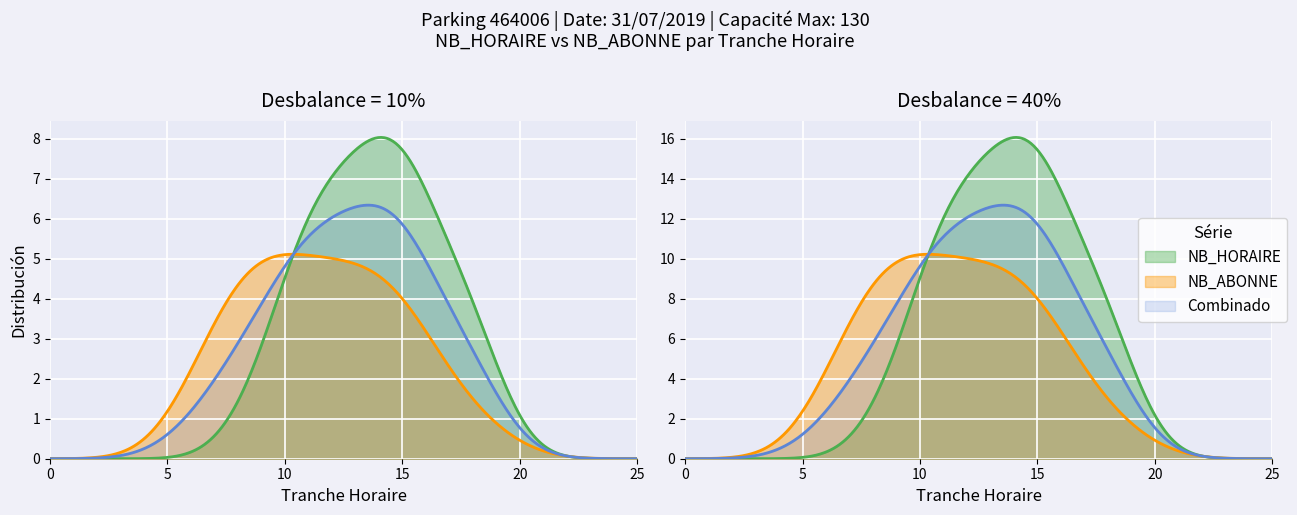

True or false: NB_HORAIRE and NB_ABONNE intersect in this chart.

False